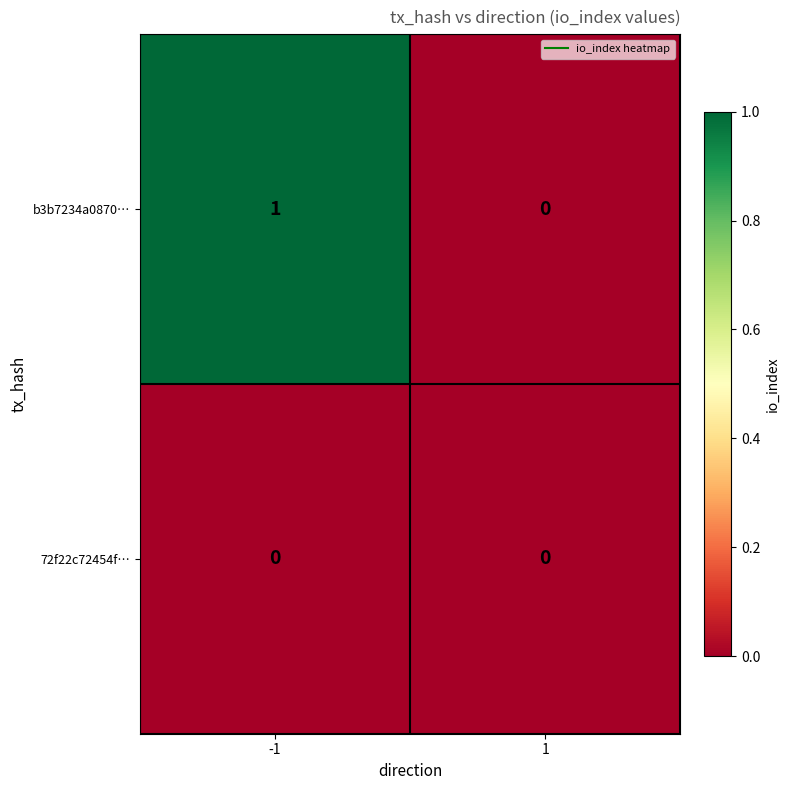

True or false: 72f22c72454f… has a value of 0 at 1.

True